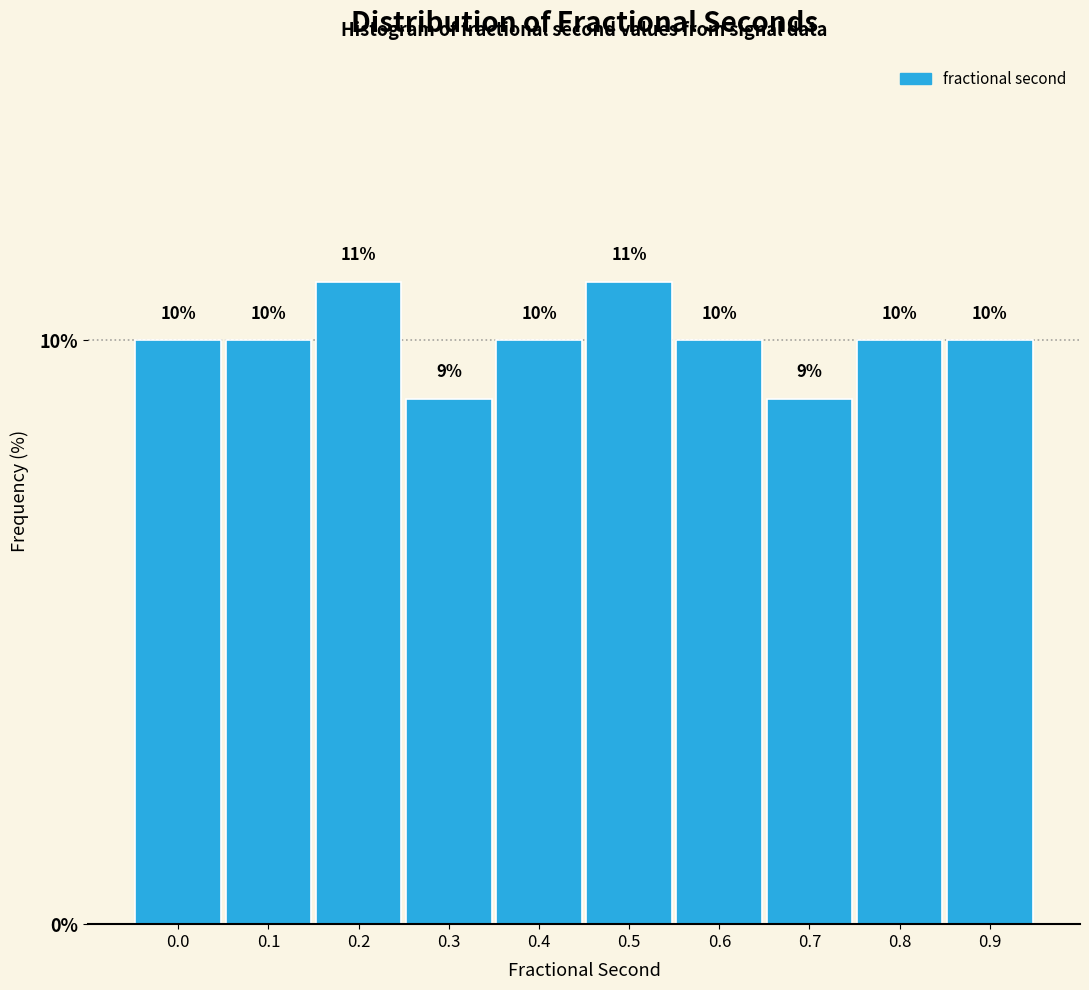

Reading left to right, what are all the values shown in this chart?

0.0=10	0.1=10	0.2=11	0.3=9	0.4=10	0.5=11	0.6=10	0.7=9	0.8=10	0.9=10